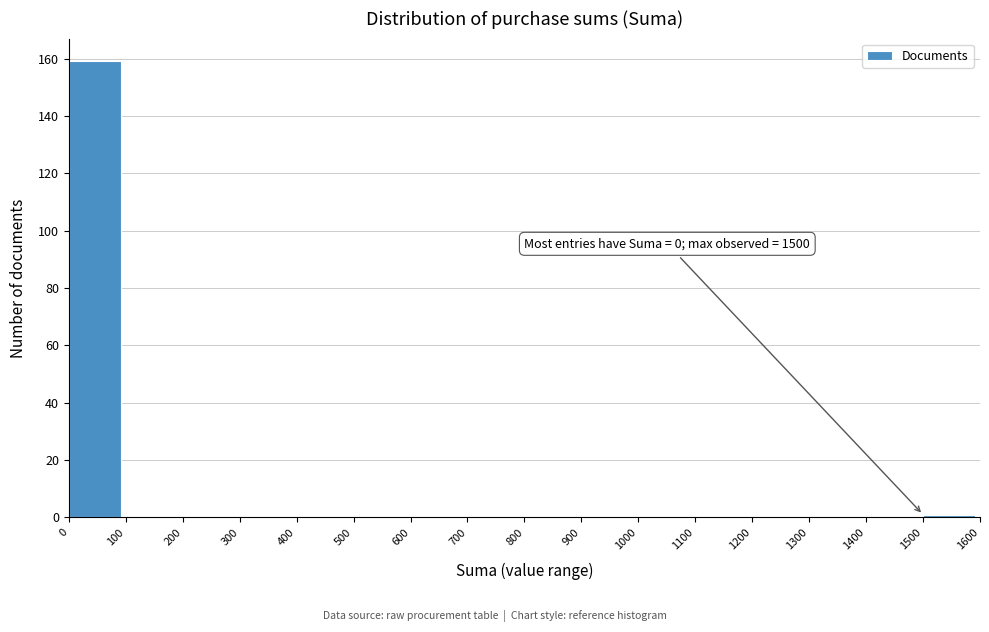

Which range on the x-axis has the tallest bar?

0 to 100